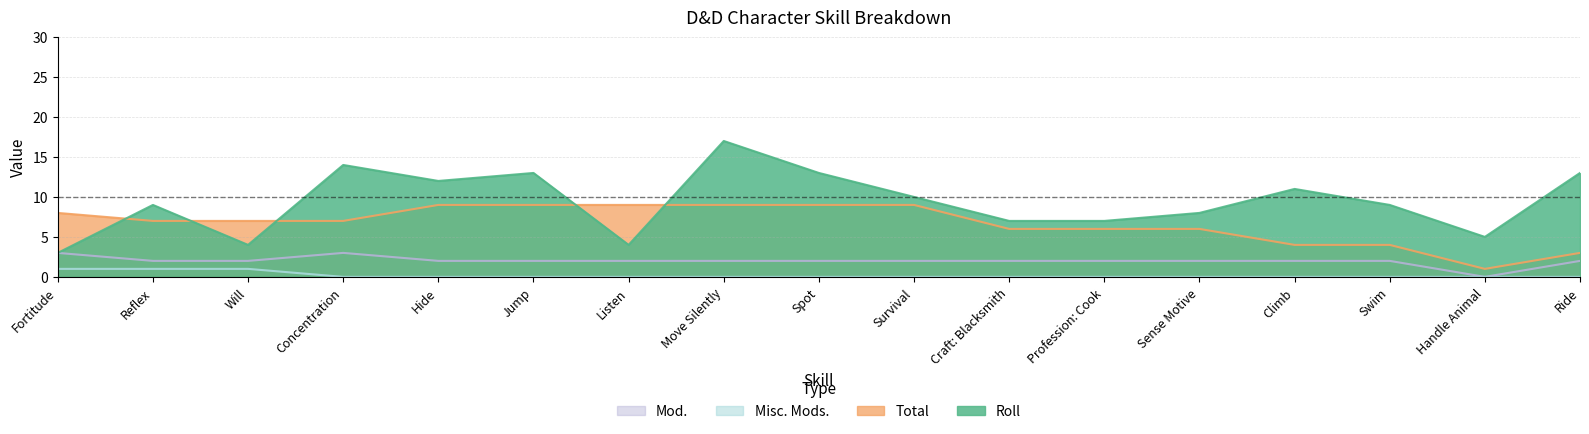

What is the label of the 2nd point from the right?

Handle Animal